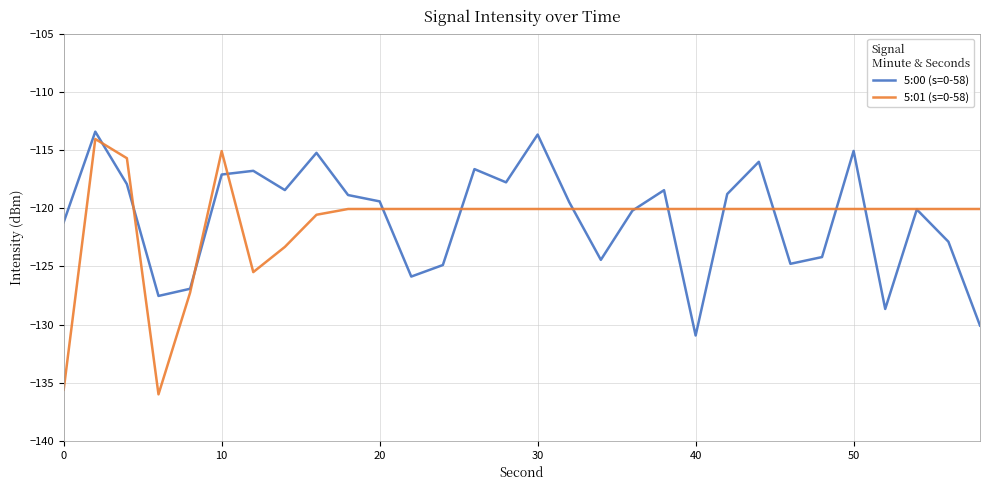

What are all the series names shown in the legend?

5:00 (s=0-58), 5:01 (s=0-58)